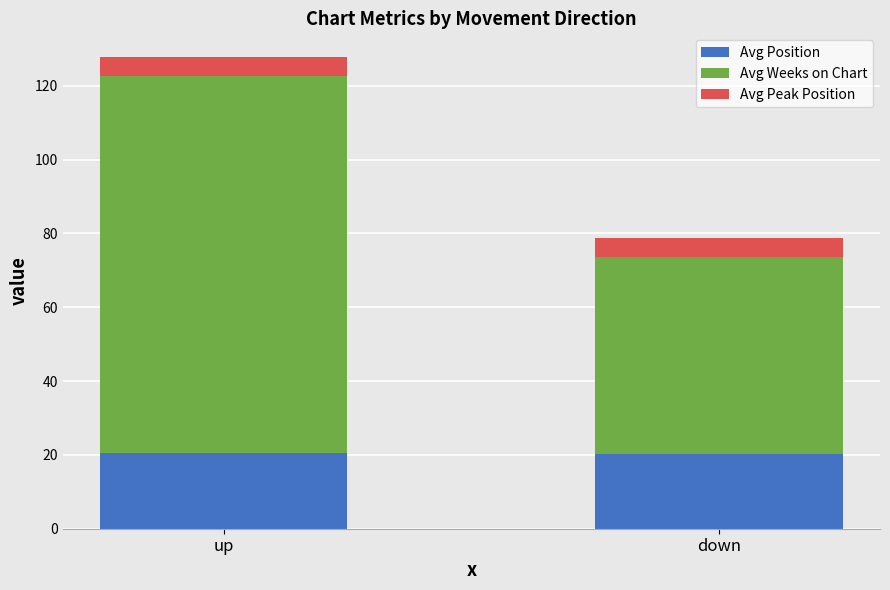

What is the lowest value of the Avg Position series?

20.3